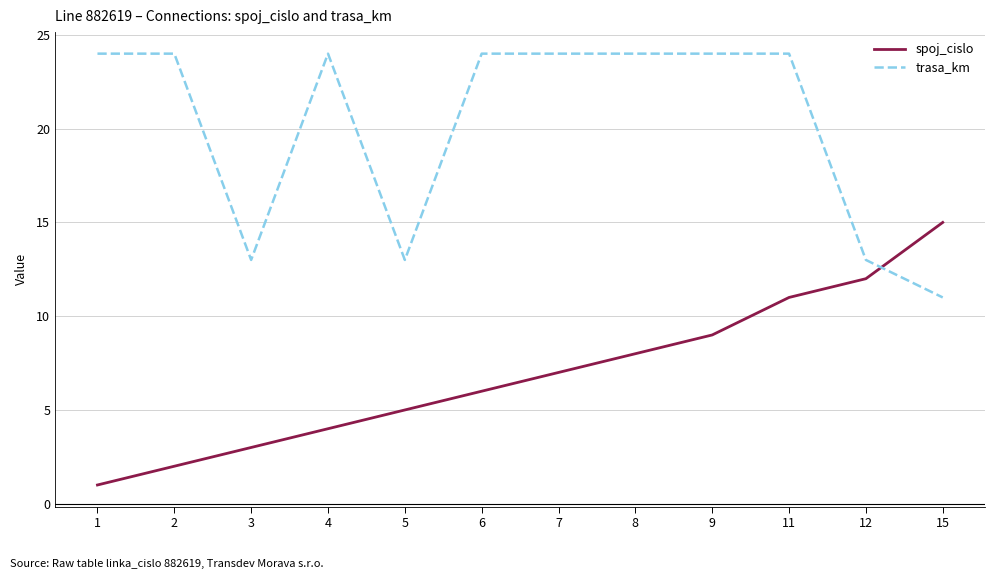

Which series has the widest spread of values?

spoj_cislo